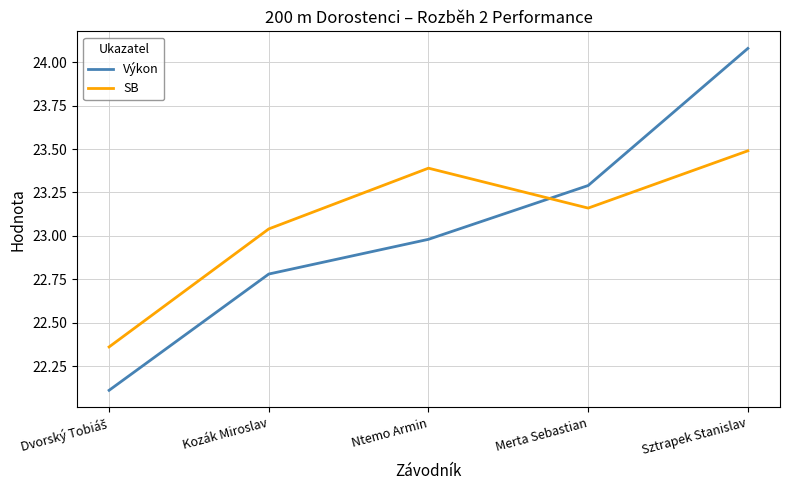

Where does the SB series first go above 23?

Kozák Miroslav